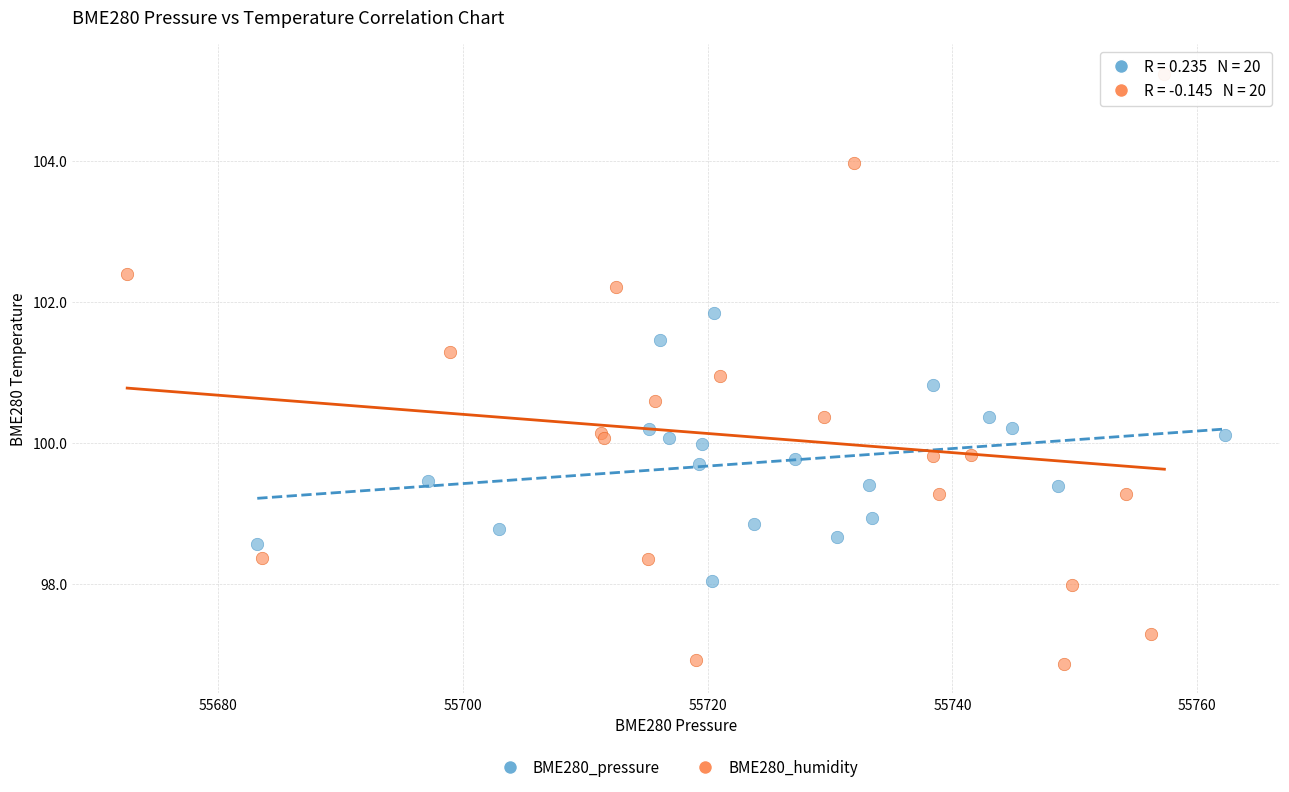

Which series has the widest spread of Y values?

BME280_humidity